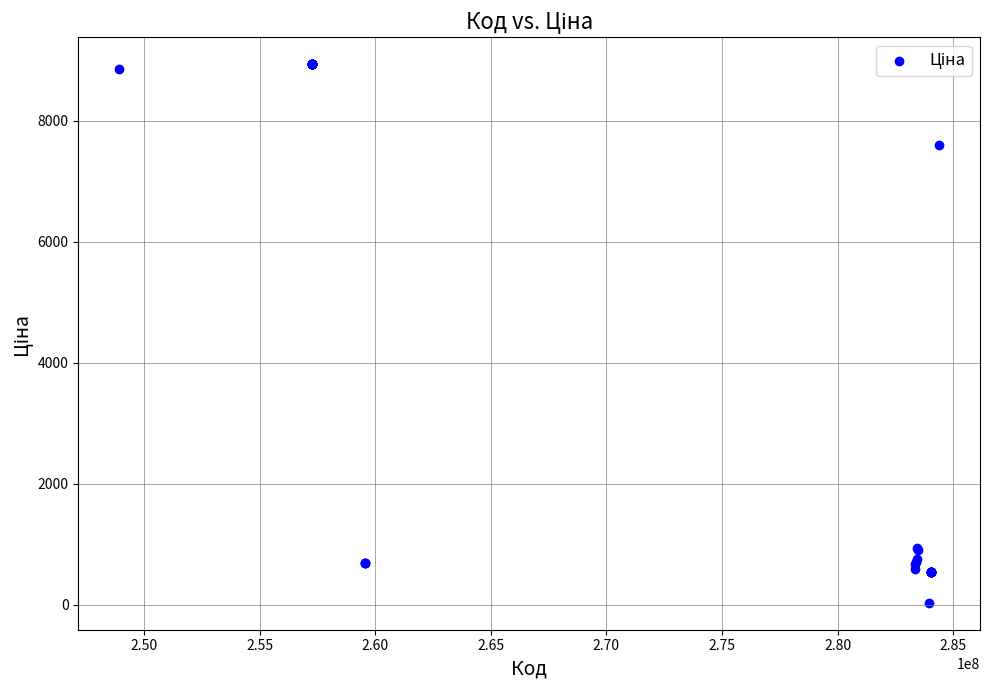

What Y value in the scatter plot is closest to 4483?

7596.5